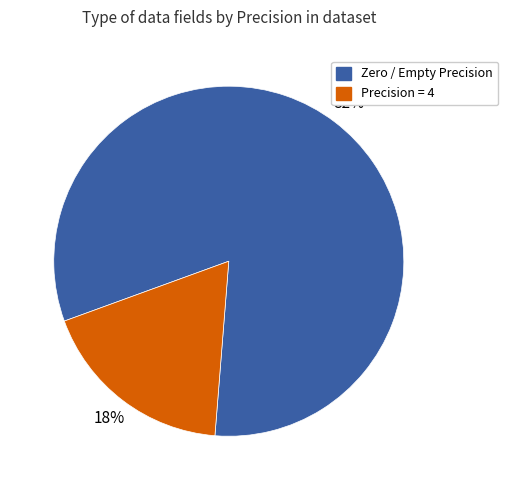

Count the number of slices in the pie.

2